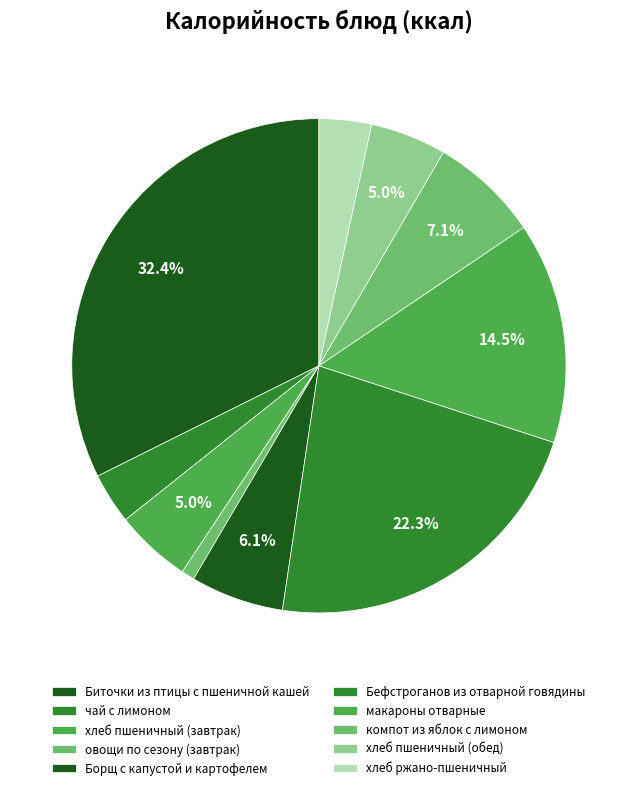

To the nearest percent, what portion does хлеб пшеничный (обед) represent?

5%